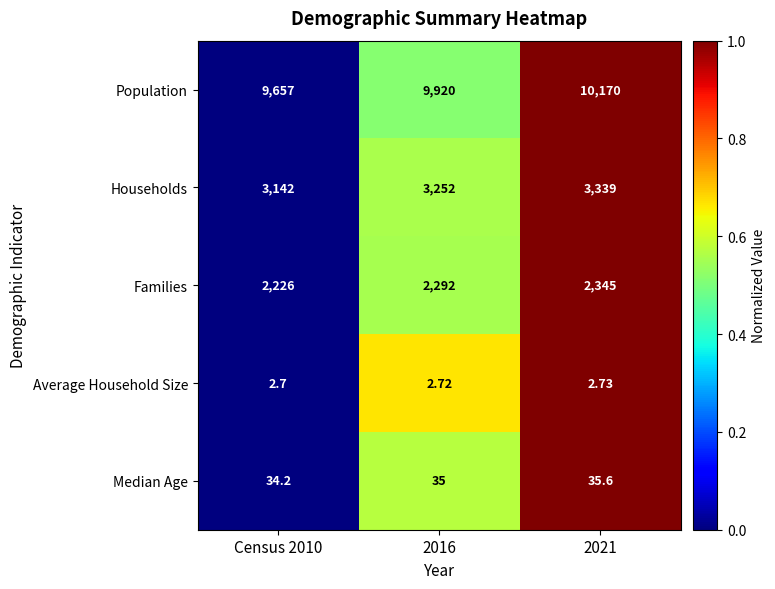

Which series has the largest total across all categories?

Population